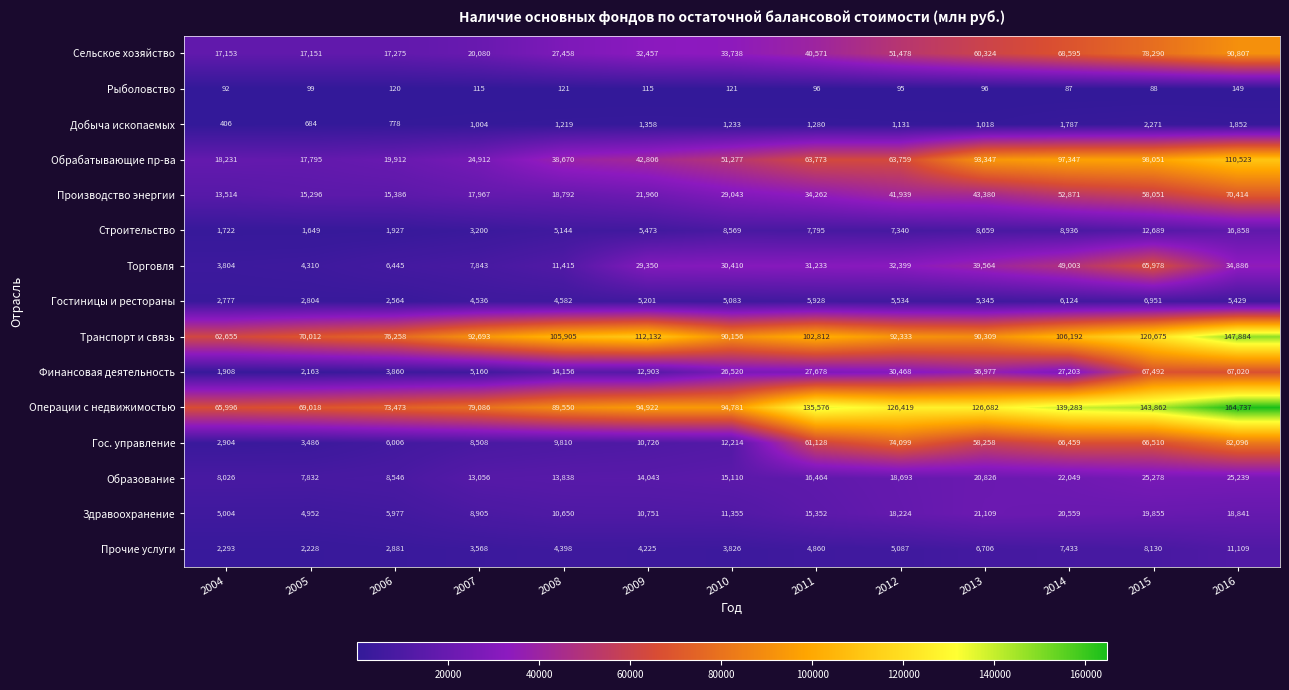

What is the minimum value shown in the chart?

87